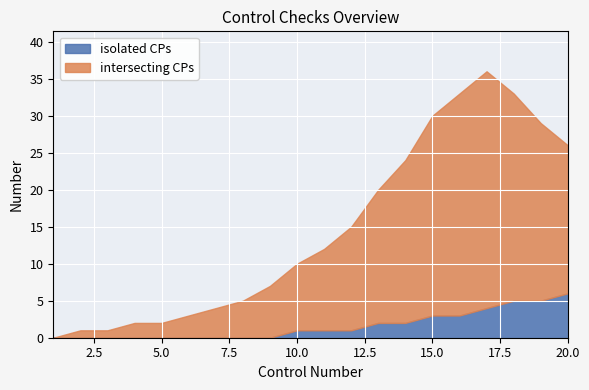

Does the chart display data point markers on the line(s)?

No